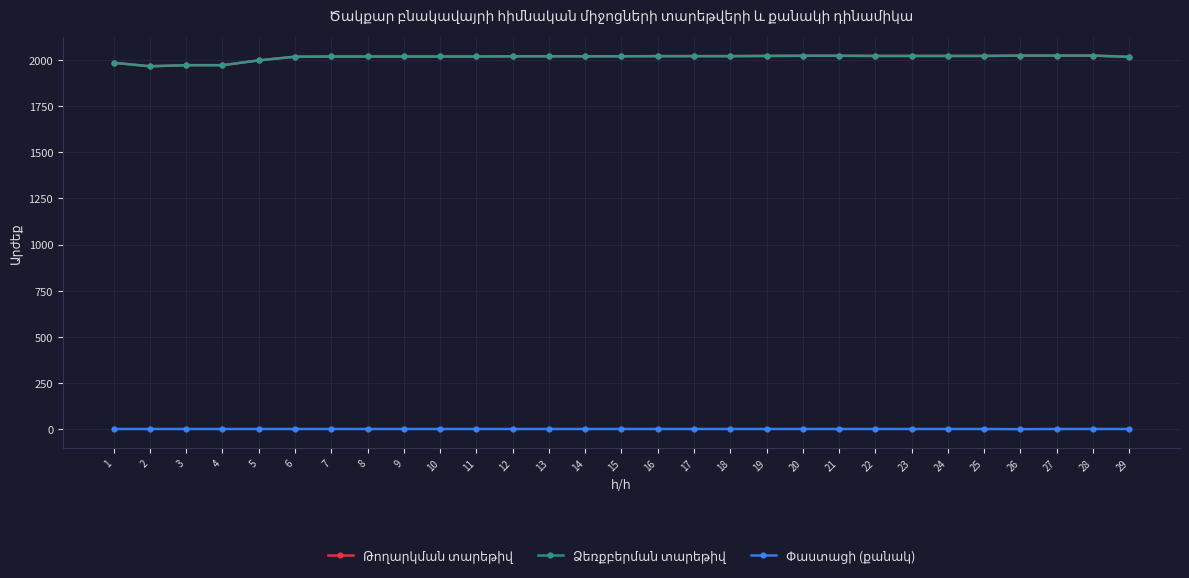

Does the chart have visible grid lines?

Yes